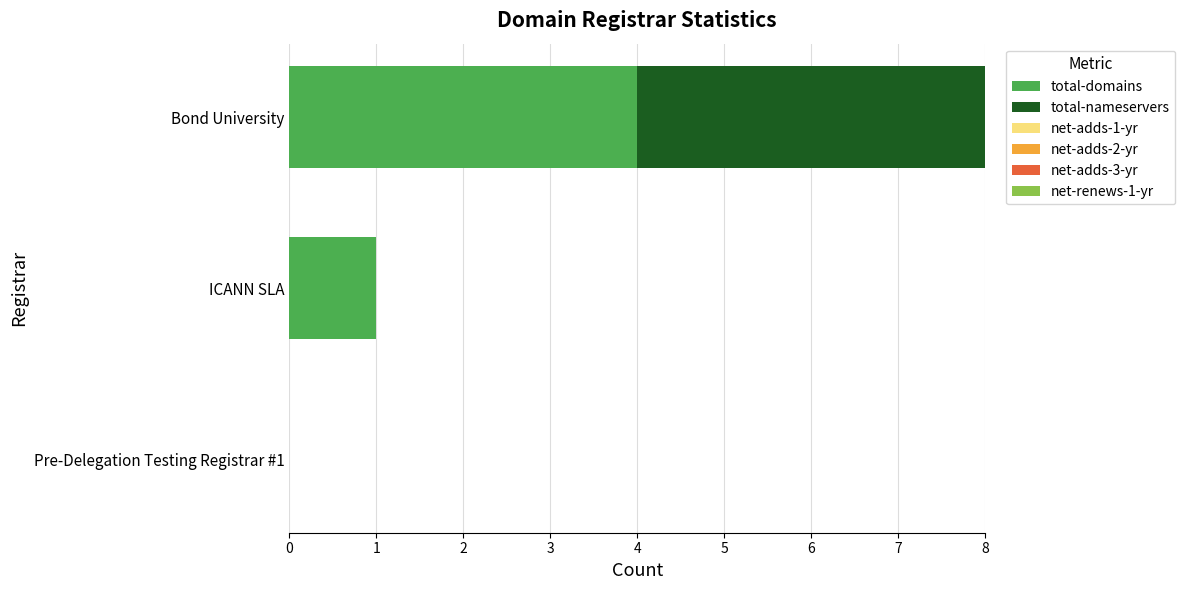

True or false: total-domains has a value of 0 at ICANN SLA.

False